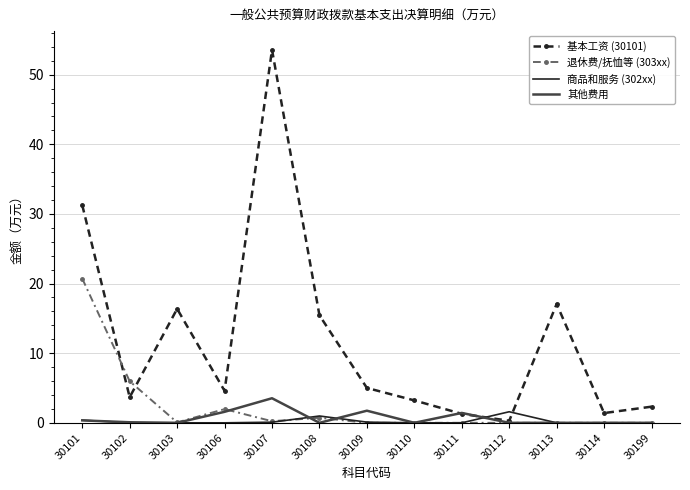

The value of 退休费/抚恤等 (303xx) at 30110 is -13.9. True or false?

False